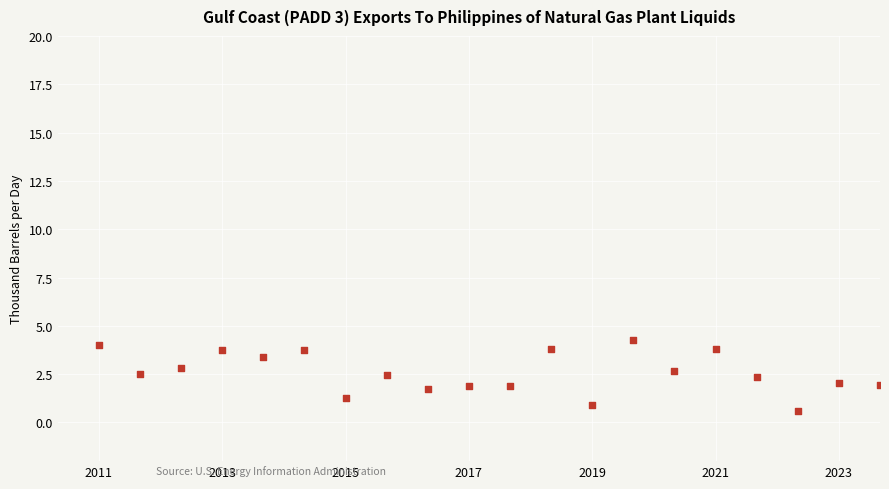

What is the range of Y values (max minus min)?

3.6